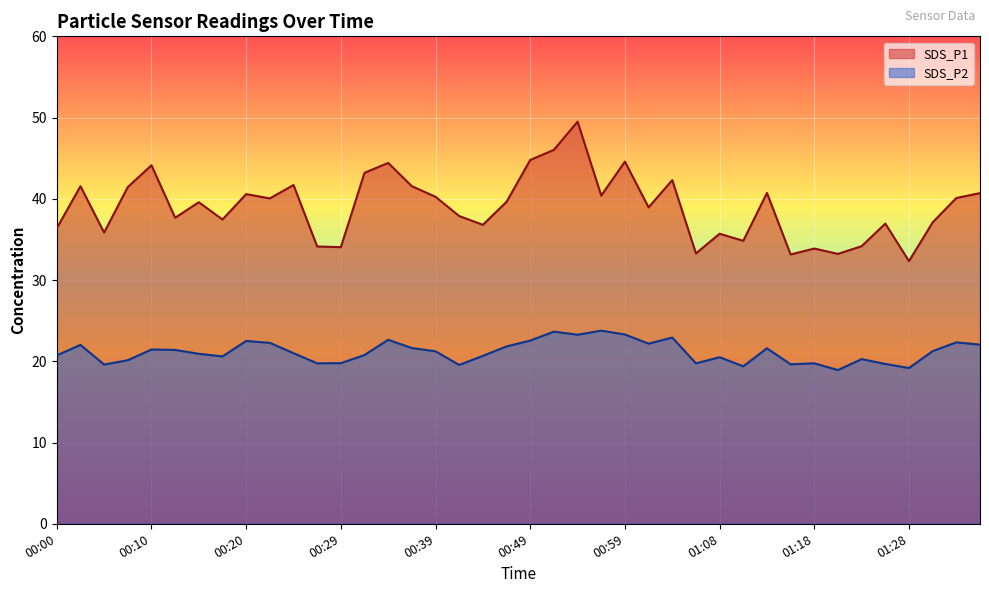

List the labels in order of SDS_P2 value, smallest first.

01:20, 01:28, 01:11, 00:42, 00:05, 01:15, 01:25, 00:27, 01:06, 01:18, 00:29, 00:08, 01:23, 01:08, 00:17, 00:44, 00:00, 00:32, 00:15, 00:25, 00:39, 01:30, 00:12, 00:10, 01:13, 00:37, 00:46, 00:03, 01:35, 01:01, 00:22, 01:32, 00:20, 00:49, 00:34, 01:03, 00:54, 00:59, 00:51, 00:56